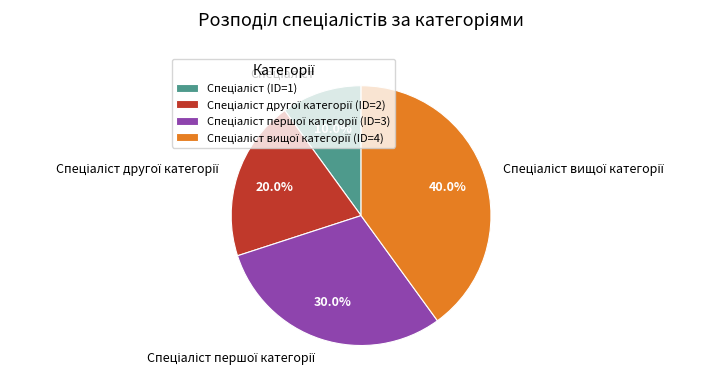

Does any single category account for the majority?

No